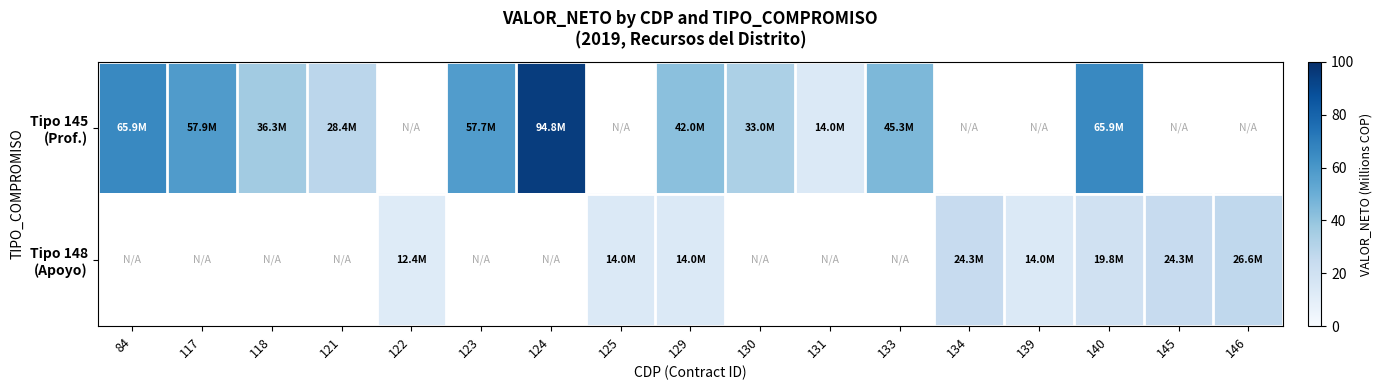

Rank the series at 146 from highest to lowest value.

Tipo 145 (Prof.), Tipo 148 (Apoyo)